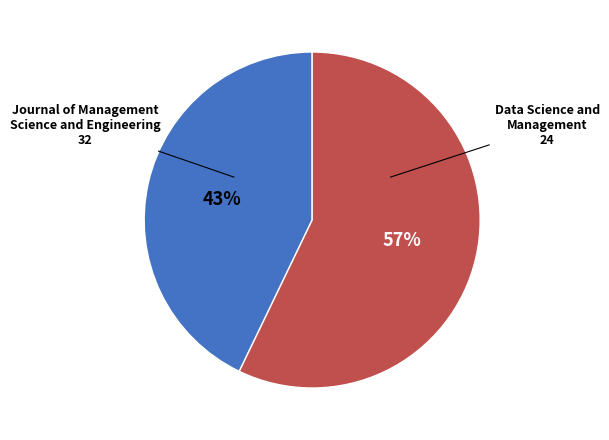

How many segments does this pie chart have?

2